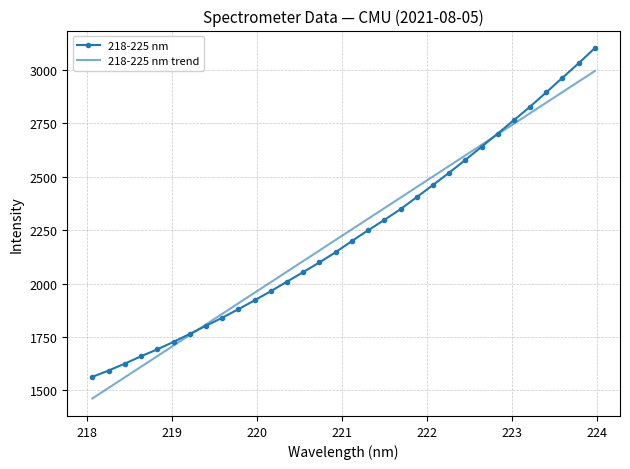

Which series has the widest spread of values?

218-225 nm